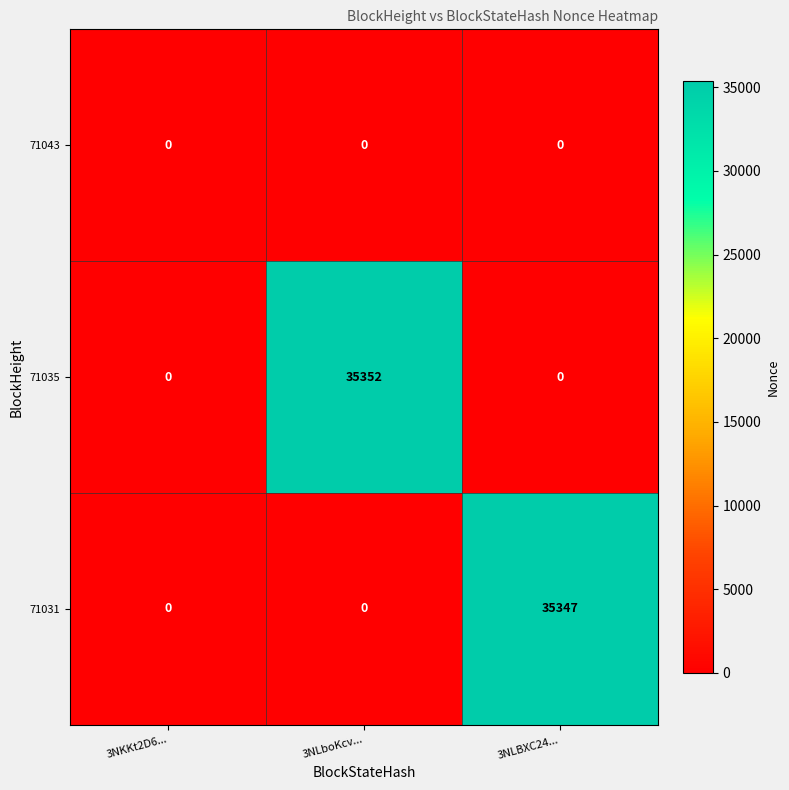

Is it true that 71035 equals 0 at 3NKKt2D6...?

True